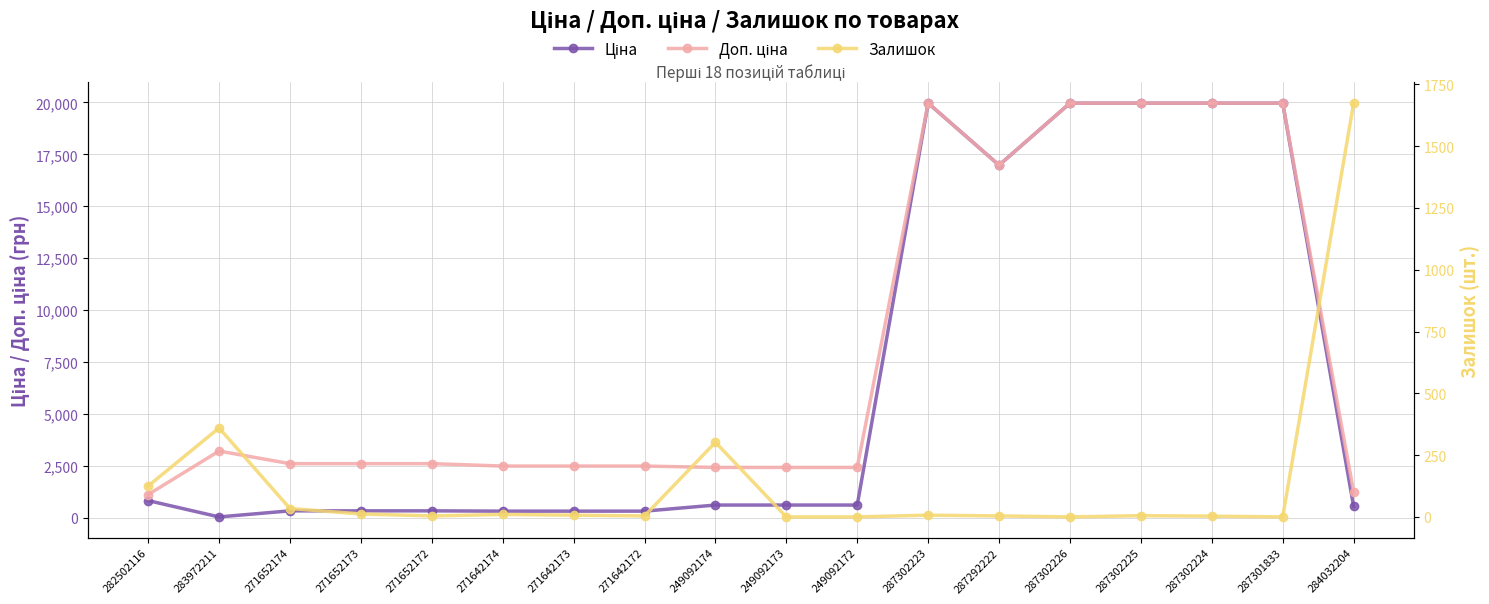

Does the chart have visible grid lines?

Yes